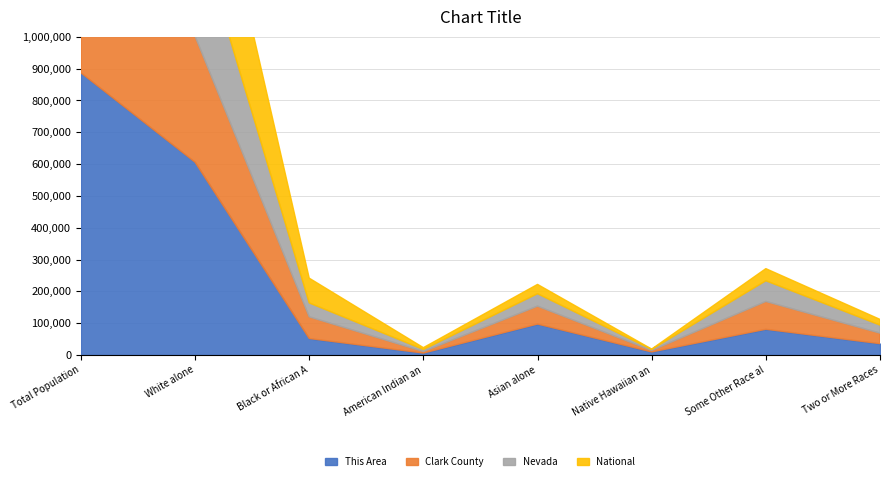

What is the label of the 2nd point from the right?

Some Other Race alone